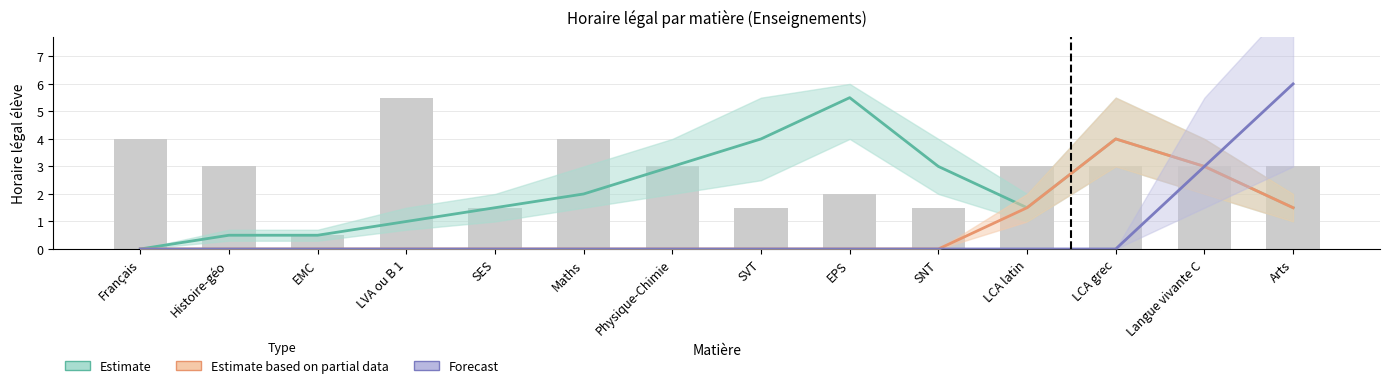

The Estimate series shows 1.5 at Arts. True or false?

True